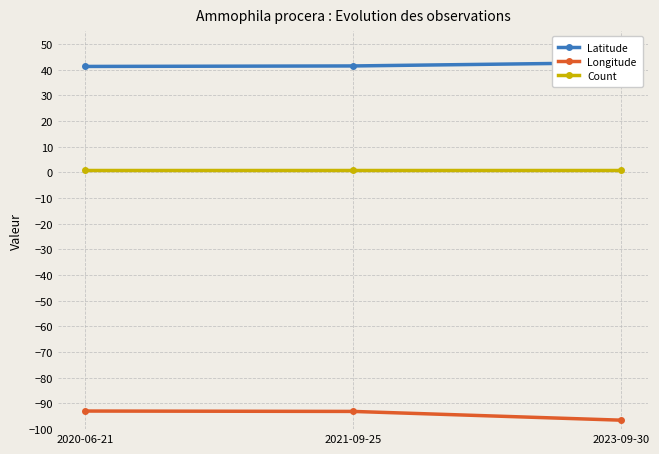

Does the chart have visible grid lines?

Yes